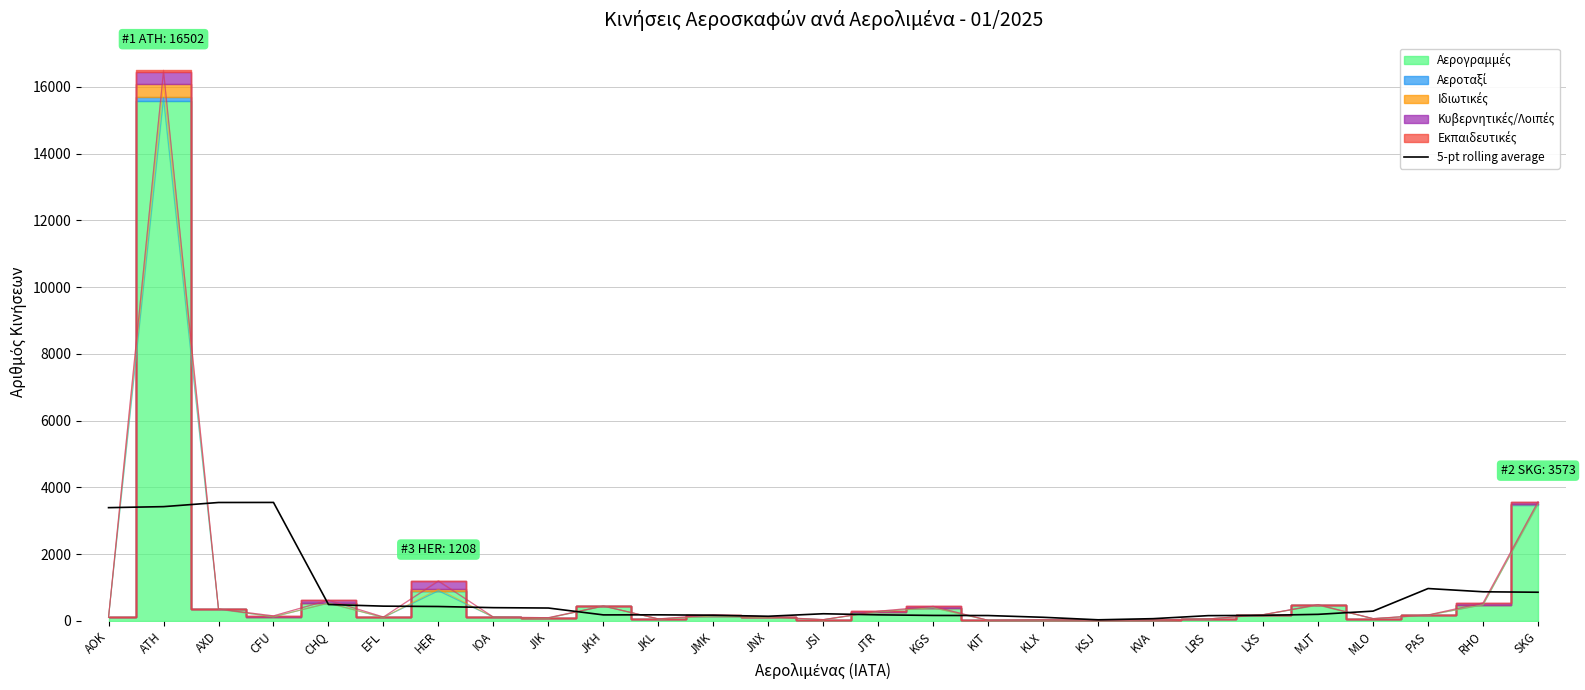

How many values exceed 214?

14